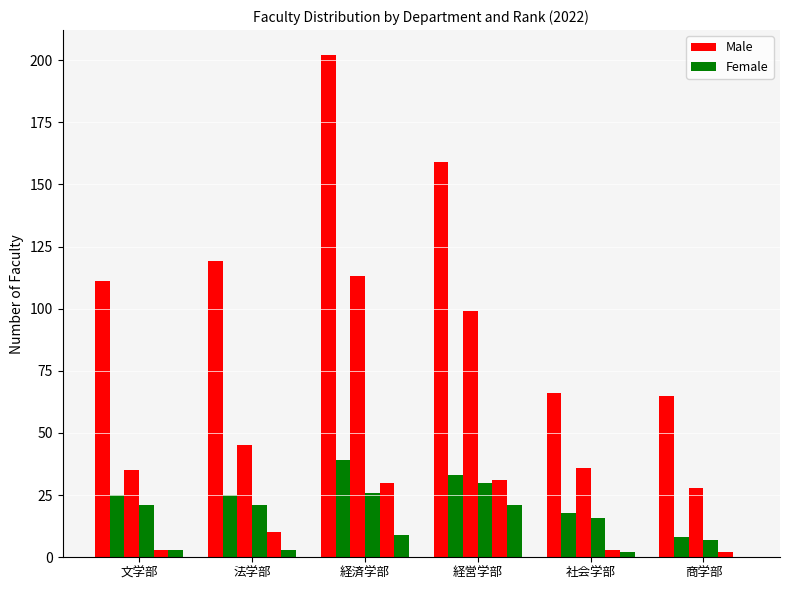

How many groups of bars are there?

6